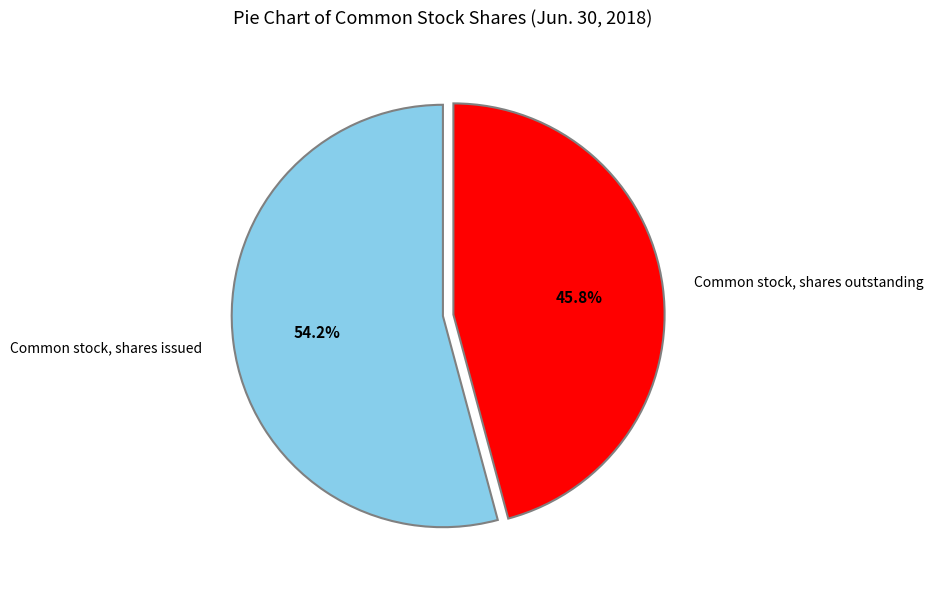

What is the total percentage of Common stock, shares issued and Common stock, shares outstanding?

100.0%